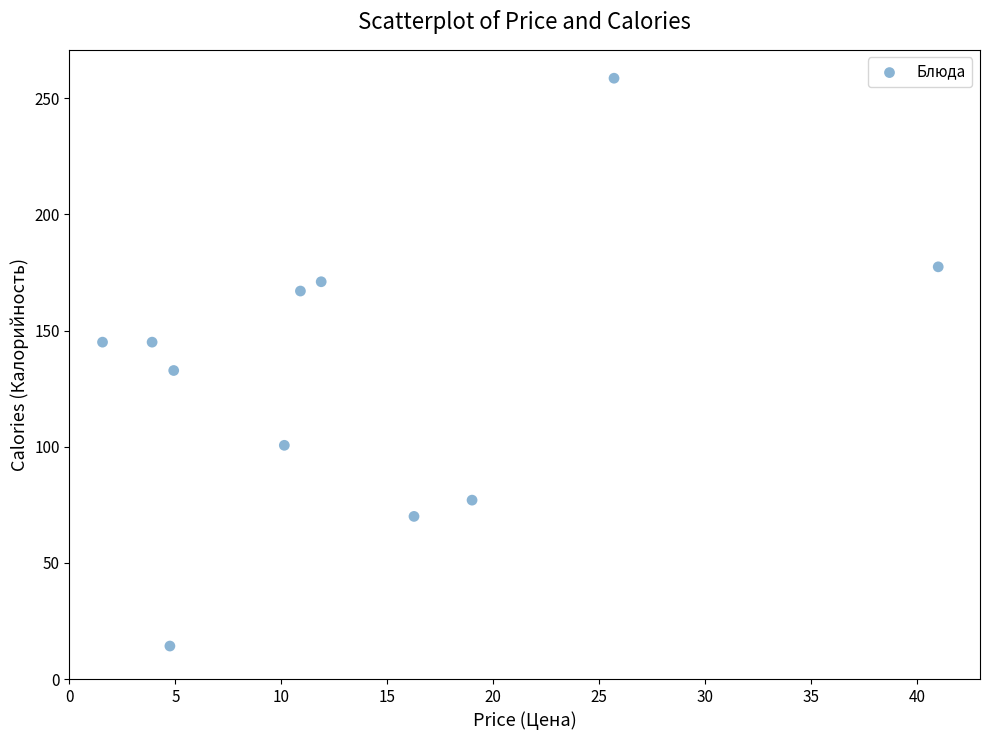

What Y value in the scatter plot is closest to 136?

132.8